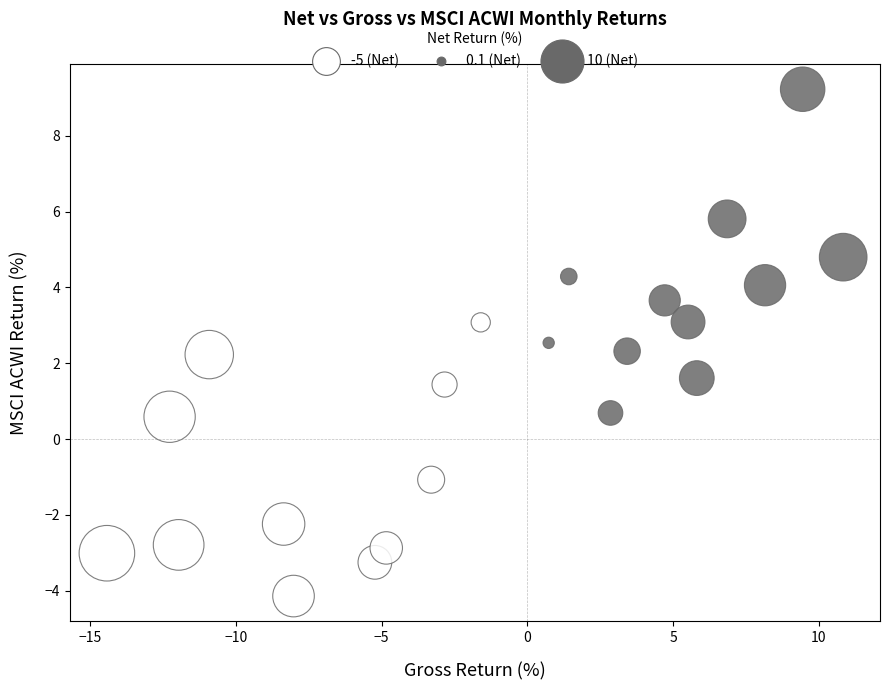

What is the range of X values (max minus min)?

25.2